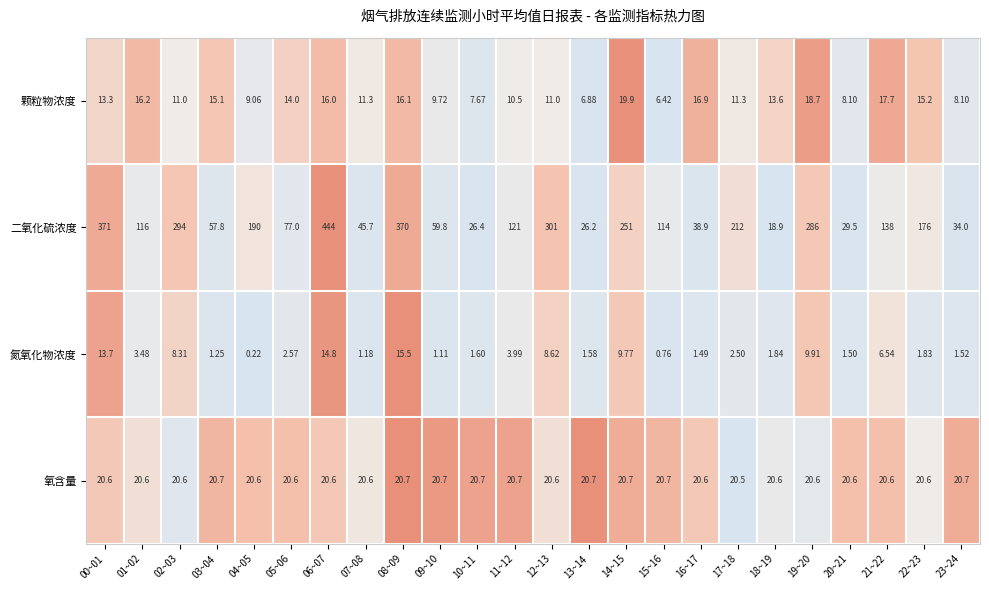

Is the value of 氧含量 at 09~10 greater than the value of 氮氧化物浓度 at 03~04?

Yes